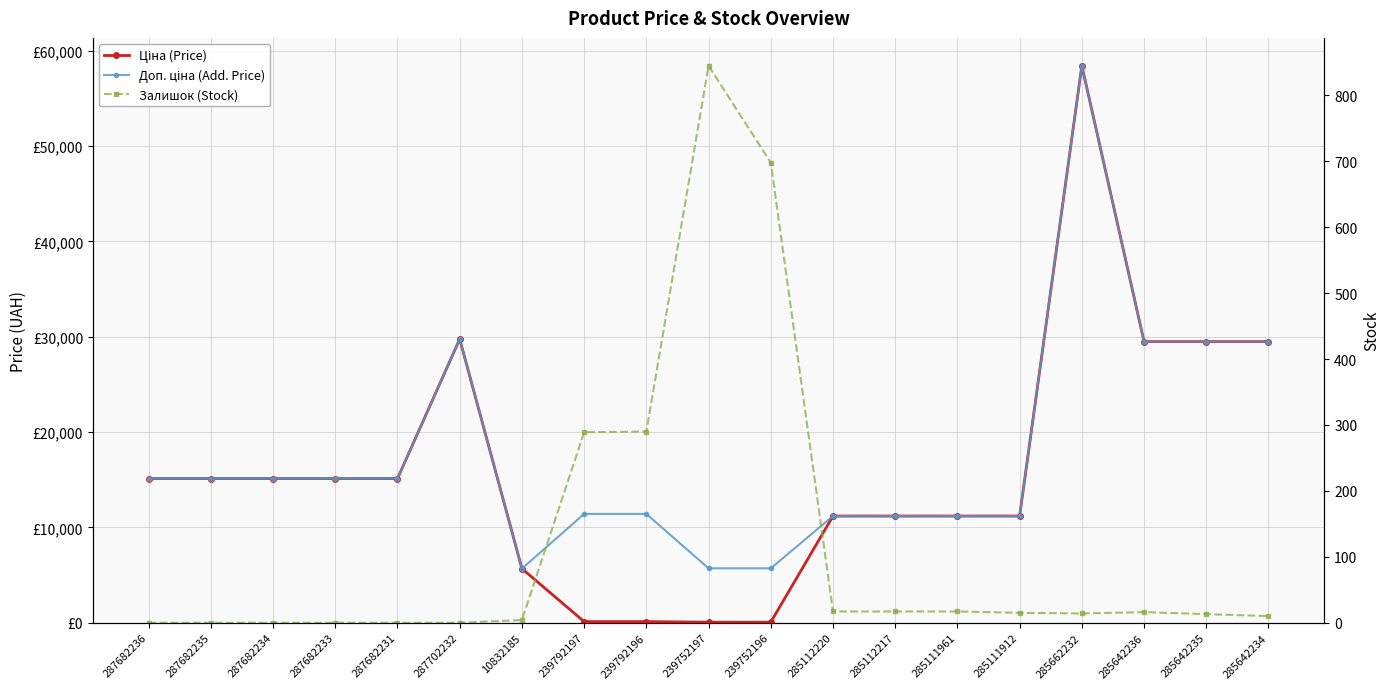

What position from the right is 285111912?

5